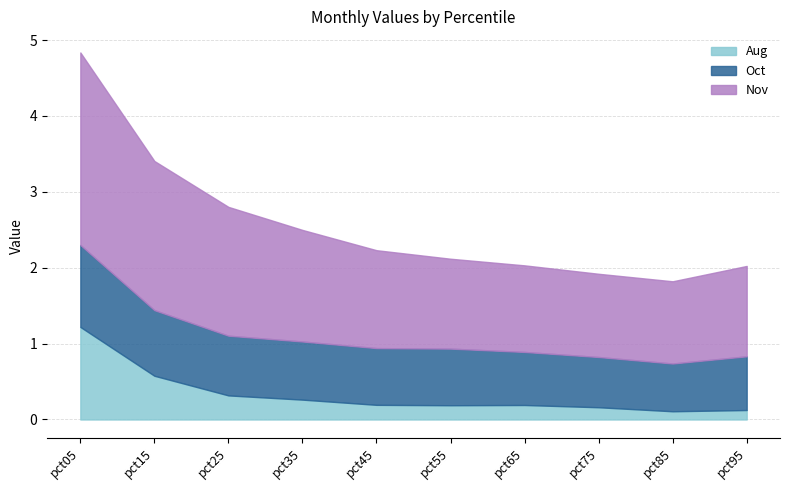

Reading right to left, what are all the values shown in this chart?

Aug: pct95=0.1	pct85=0.1	pct75=0.2	pct65=0.2	pct55=0.2	pct45=0.2	pct35=0.3	pct25=0.3	pct15=0.6	pct05=1.2
Oct: pct95=0.7	pct85=0.6	pct75=0.7	pct65=0.7	pct55=0.7	pct45=0.7	pct35=0.8	pct25=0.8	pct15=0.9	pct05=1.1
Nov: pct95=1.2	pct85=1.1	pct75=1.1	pct65=1.1	pct55=1.2	pct45=1.3	pct35=1.5	pct25=1.7	pct15=2.0	pct05=2.5